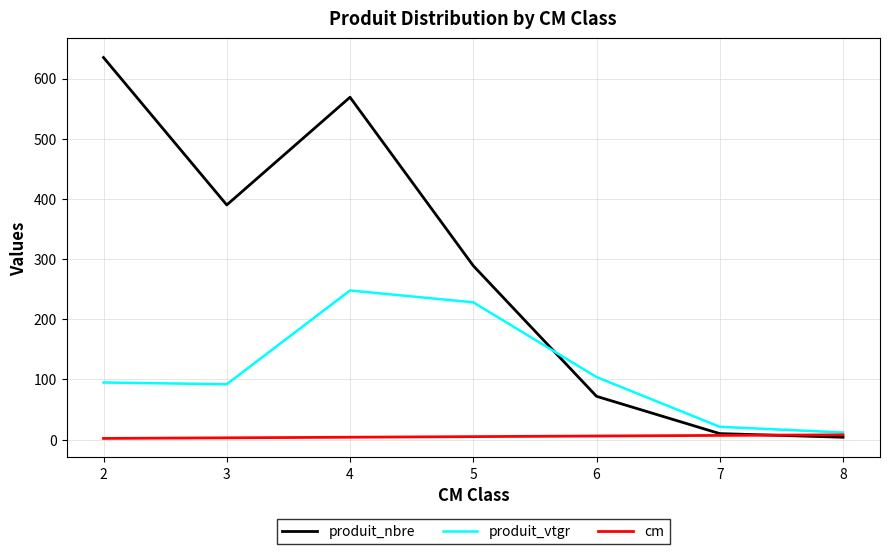

What is the highest value of the produit_vtgr series?

247.9